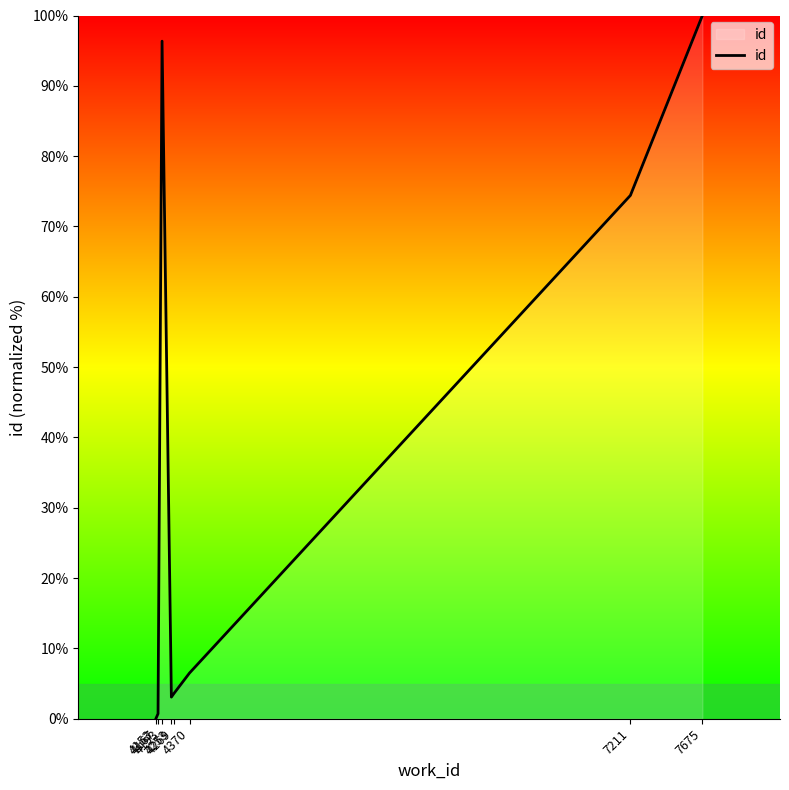

What is the greatest value displayed?

100.0